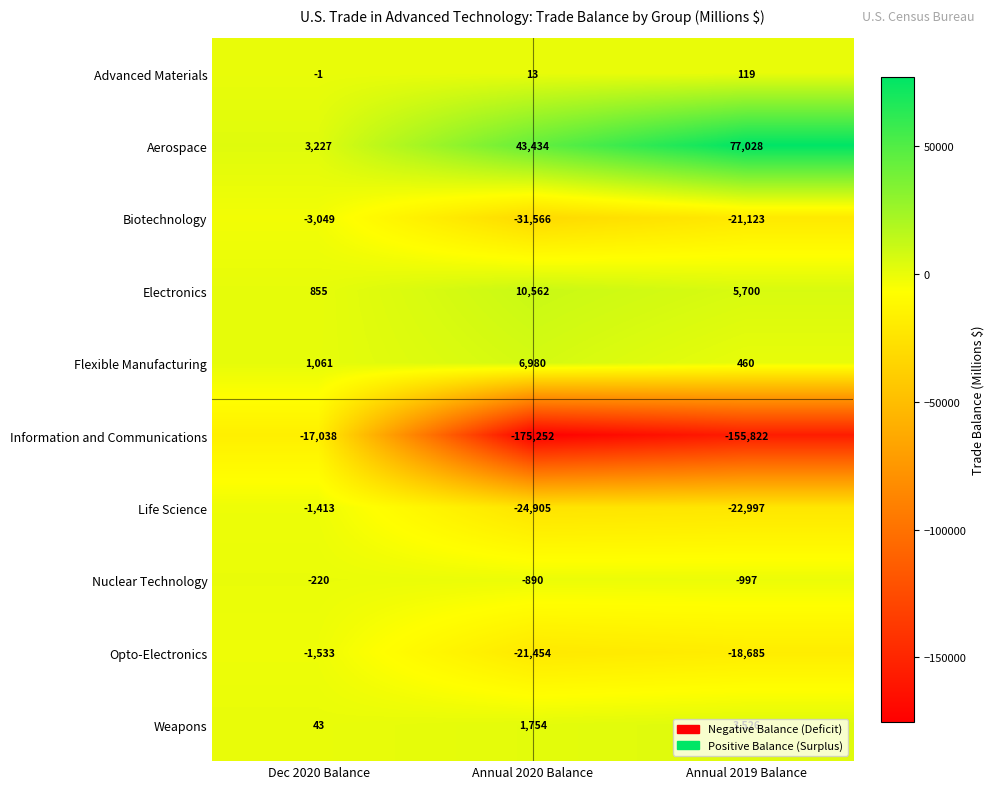

Which series changed the most between Annual 2020 Balance and Annual 2019 Balance?

Aerospace